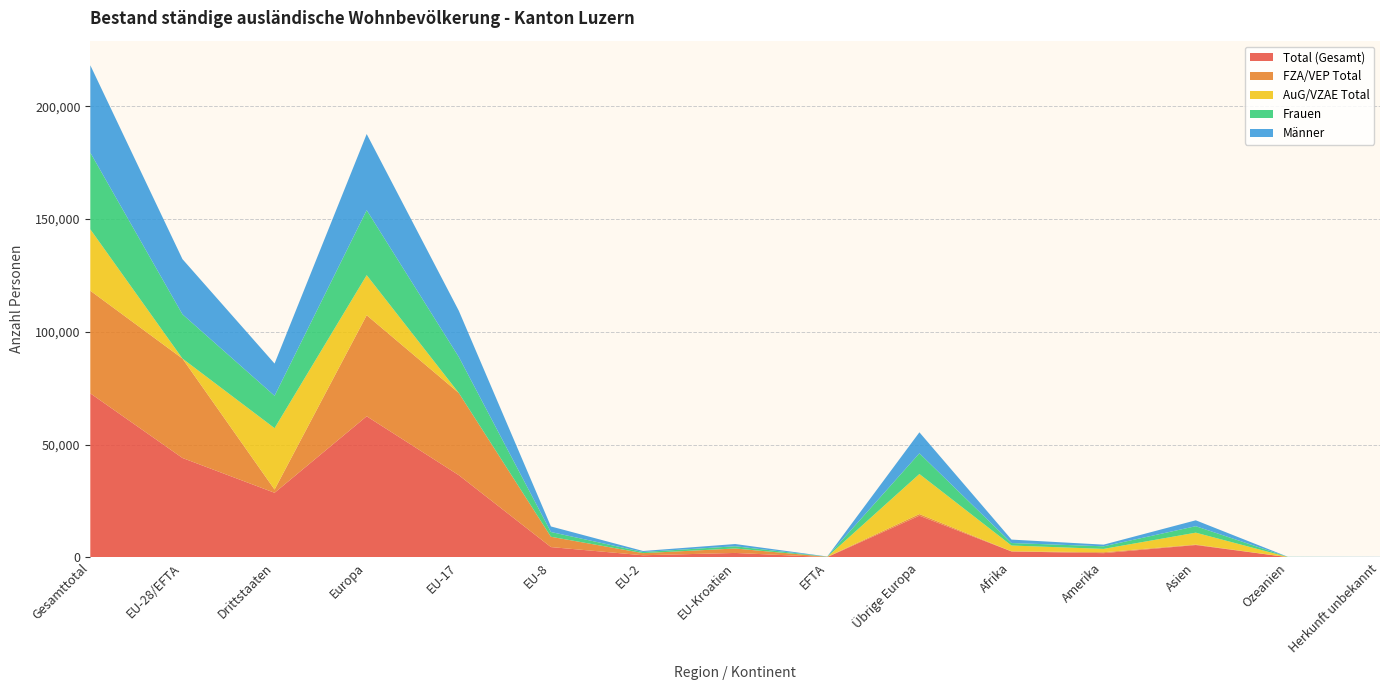

Reading left to right, list all the values displayed in this chart.

Total (Gesamt): 72728	44081	28647	62567	36451	4574	949	1977	130	18486	2631	1886	5482	86	76
FZA/VEP Total: 45492	44063	1429	44801	36448	4571	949	1965	130	738	67	404	208	12	0
AuG/VZAE Total: 27236	18	27218	17766	3	3	0	12	0	17748	2564	1482	5274	74	76
Frauen: 33989	19625	14364	28805	15970	2110	489	981	75	9180	1110	1149	2869	36	20
Männer: 38739	24456	14283	33762	20481	2464	460	996	55	9306	1521	737	2613	50	56